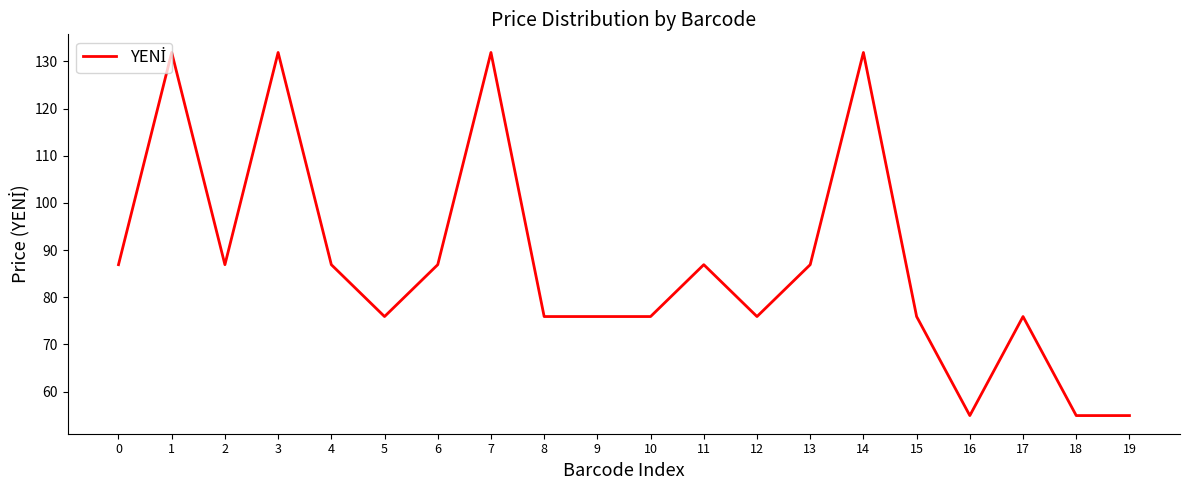

Approximately how many times larger is the value at 10 compared to 1?

0.6